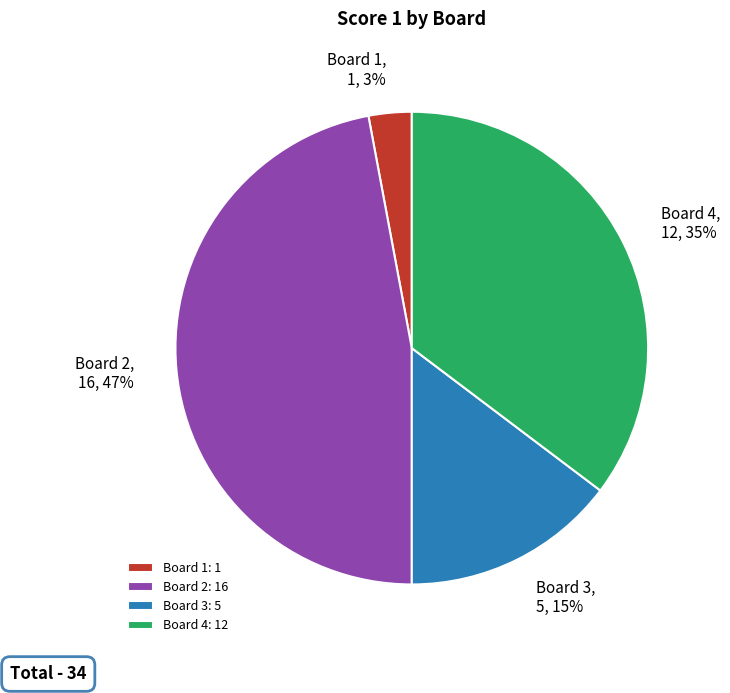

Count the number of slices in the pie.

4